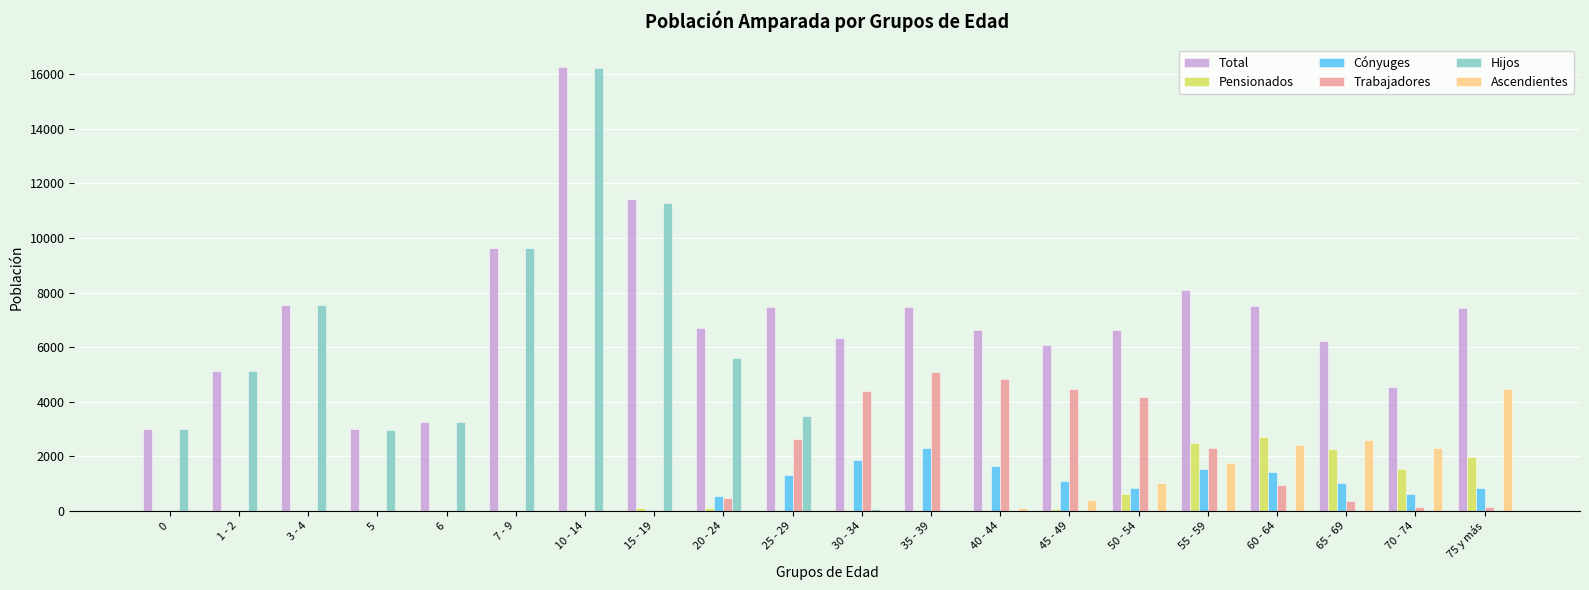

What is the difference between the Trabajadores values at 25 - 29 and 7 - 9?

2650